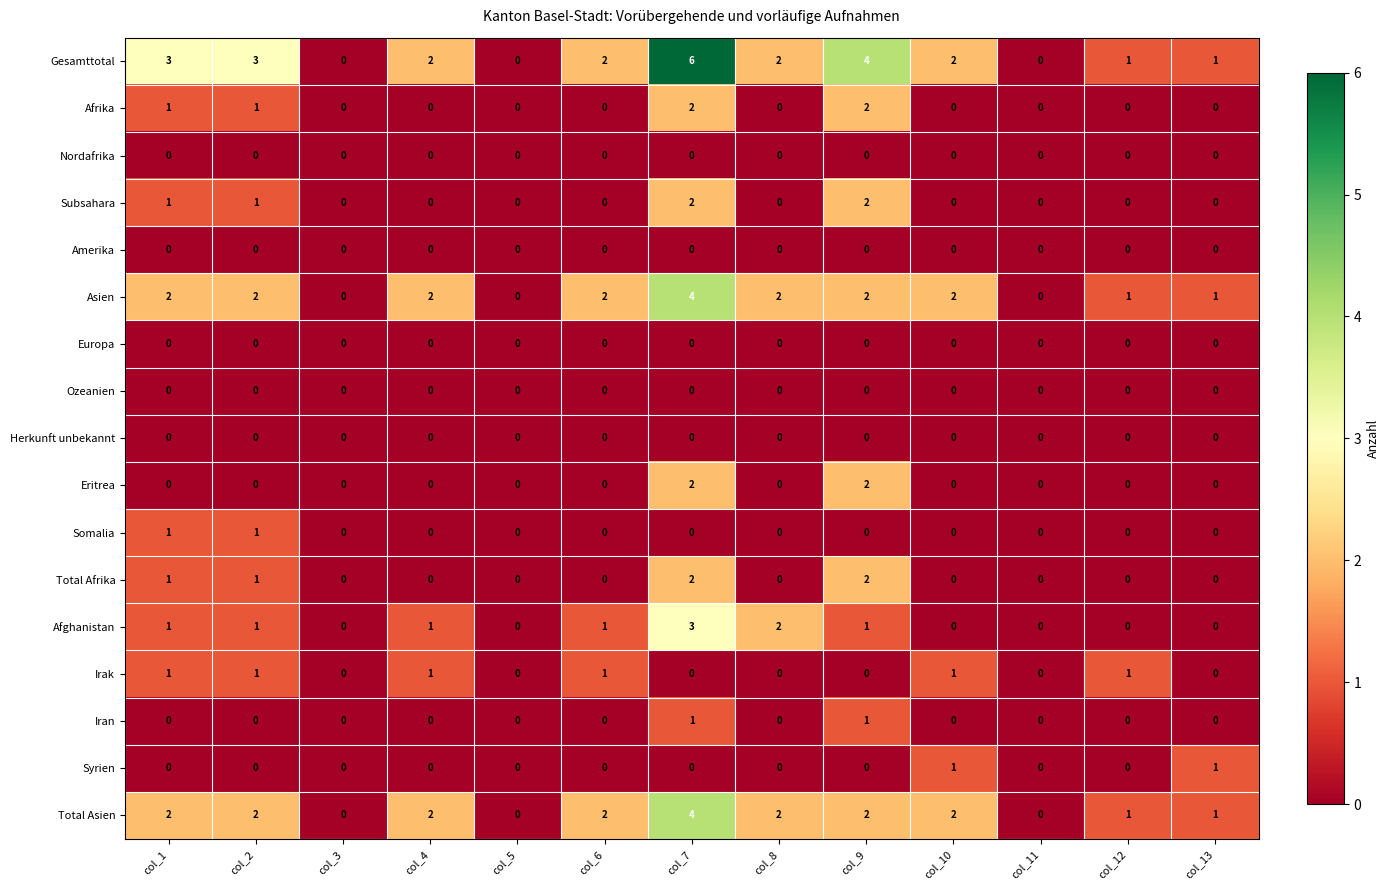

How many categories are shown in the chart?

13